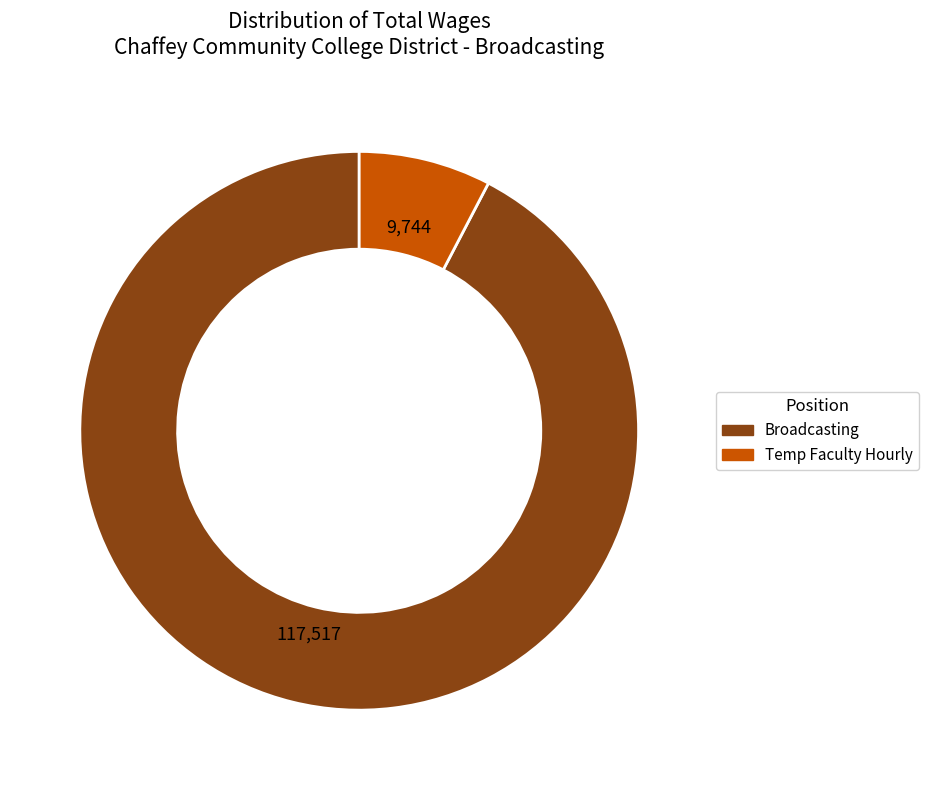

Which category has the biggest portion of the pie?

Broadcasting